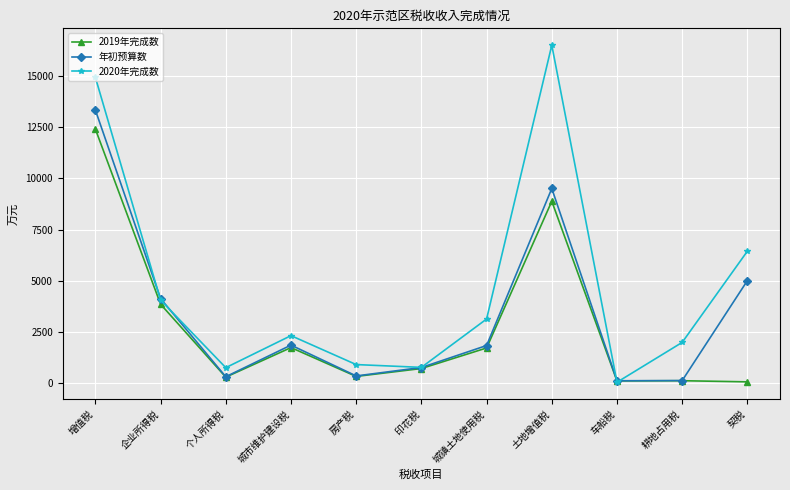

What is the minimum value shown in the chart?

22